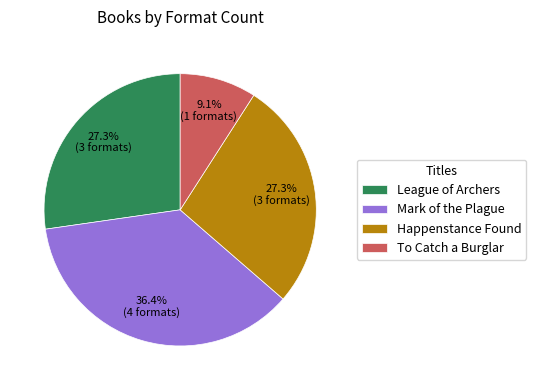

Between To Catch a Burglar and Mark of the Plague, which is larger?

Mark of the Plague